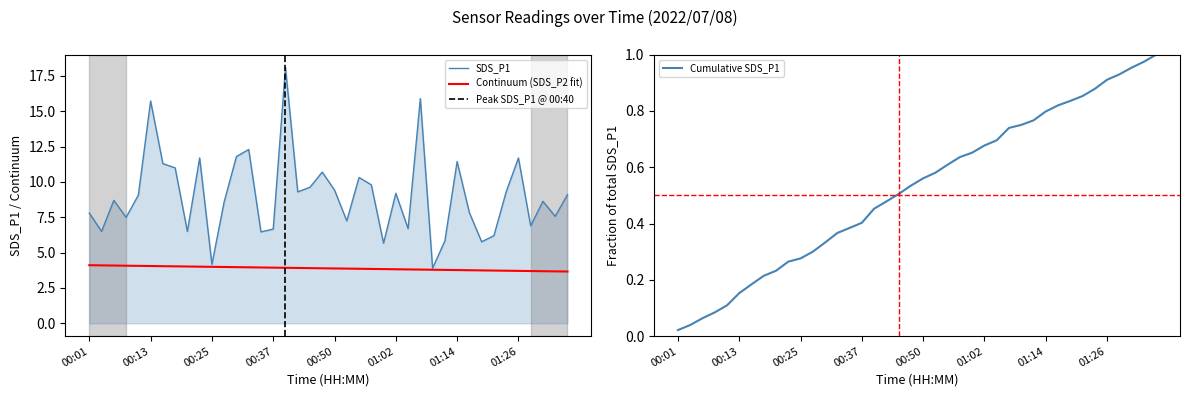

The SDS_P2 series shows 2.4 at 01:04. True or false?

False